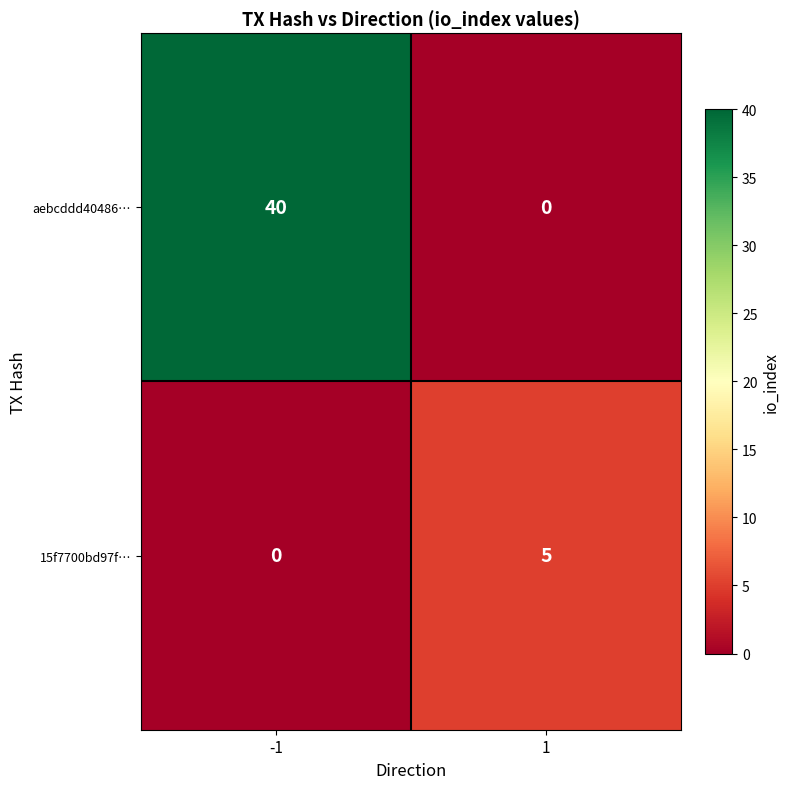

At -1, list the series in order from smallest to largest.

15f7700bd97f…, aebcddd40486…